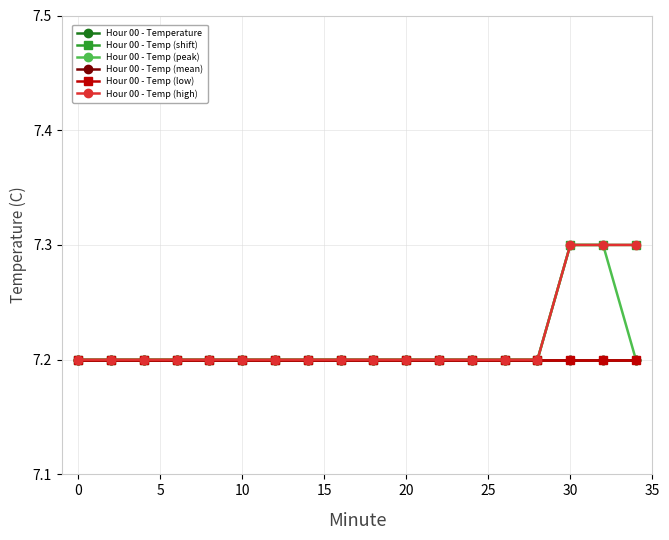

At how many categories does at least one series exceed 7?

18